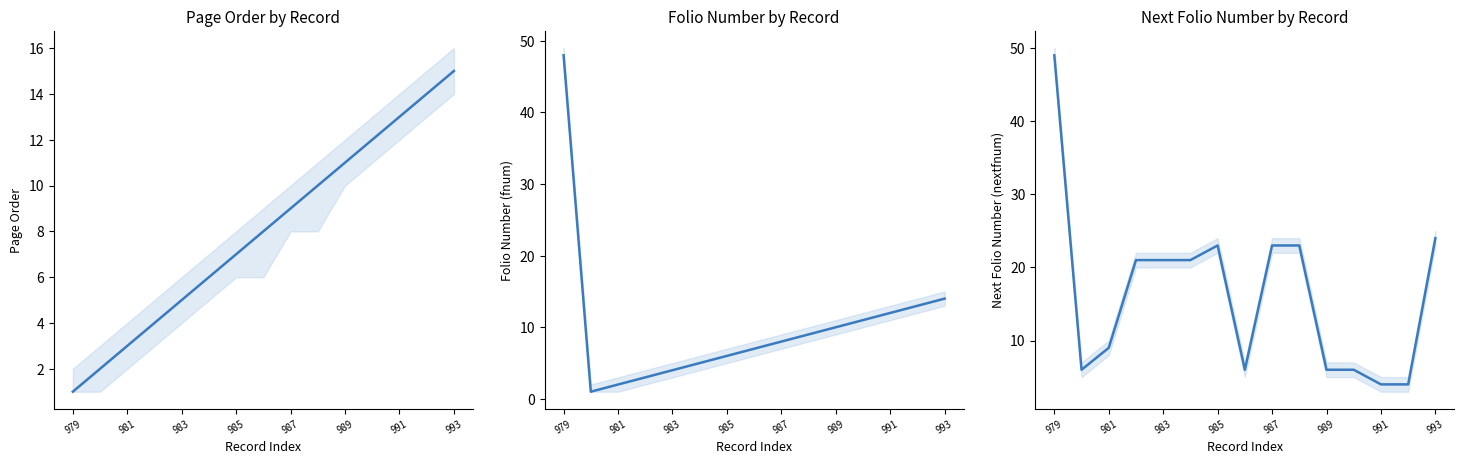

Count the number of data series in this chart.

3